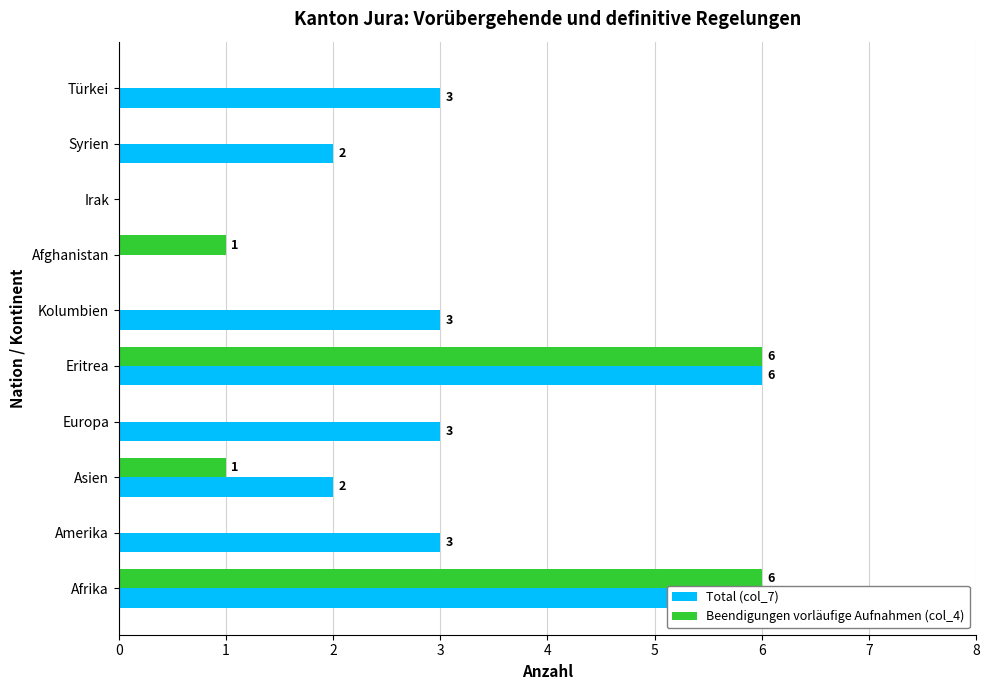

How many bars are there in each group?

2